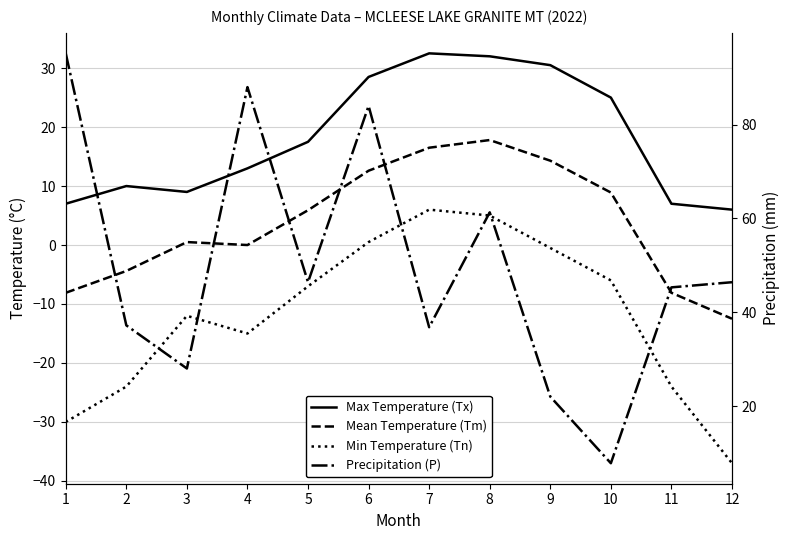

True or false: Mean Temperature (Tm) and Max Temperature (Tx) cross at least once.

False